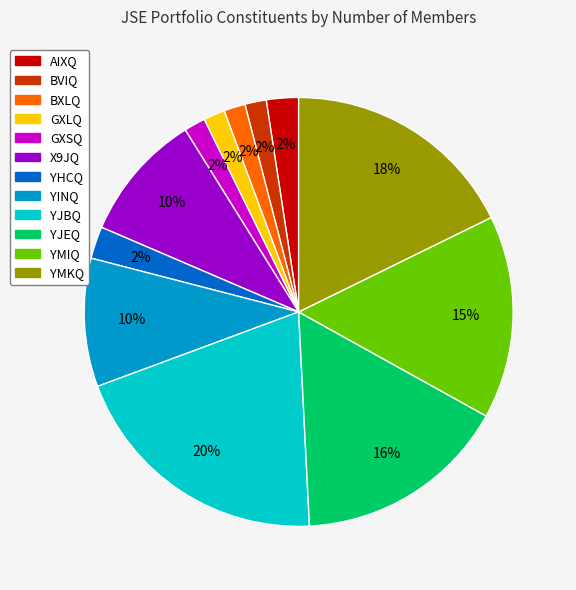

Count the number of slices in the pie.

12